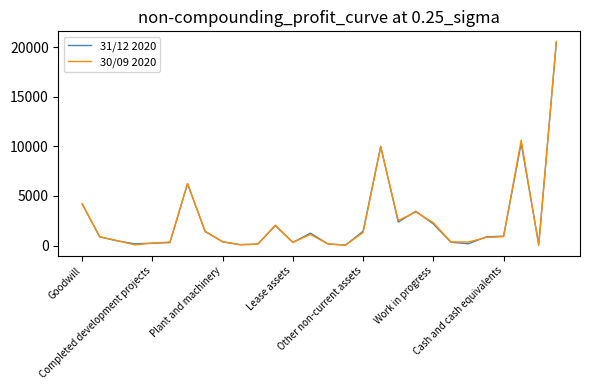

Which series has the largest range (max minus min)?

30/09 2020